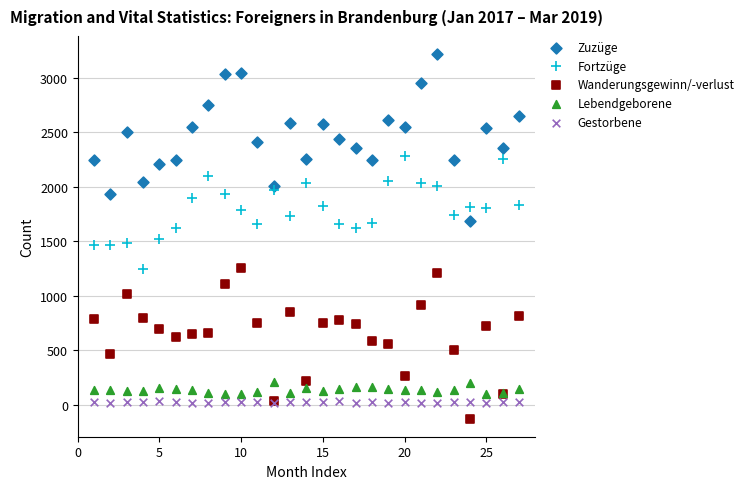

What is the X range (max minus min) for the scatter plot?

26